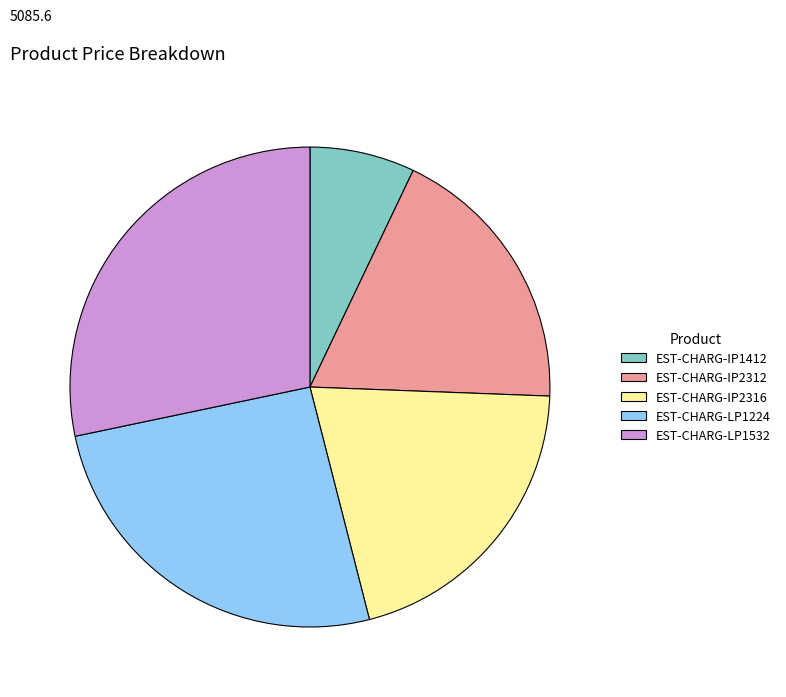

Approximately how many times larger is the value at EST-CHARG-IP2316 compared to EST-CHARG-IP1412?

2.9